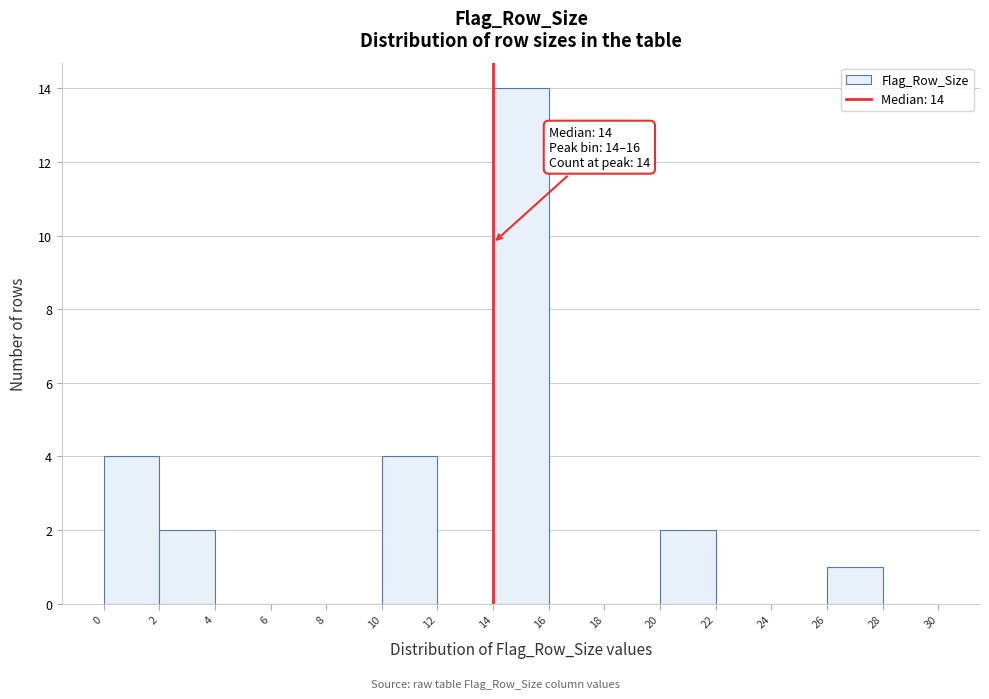

Which range on the x-axis has the tallest bar?

14 to 16